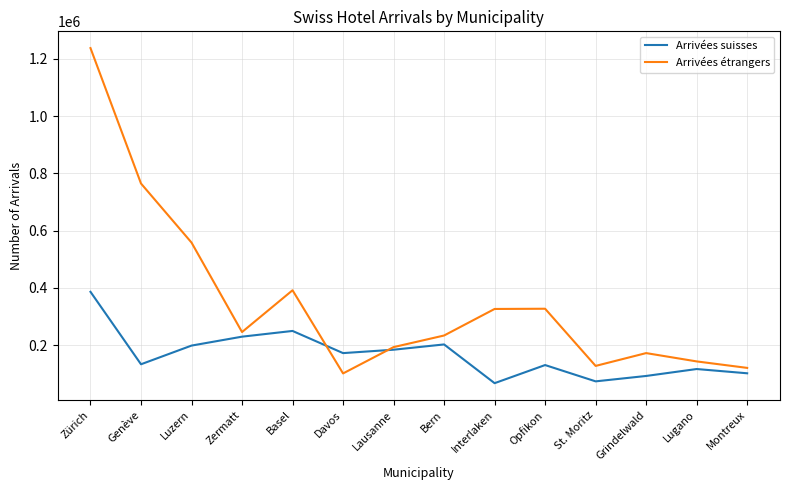

Rank the series by their maximum value, from highest to lowest.

Arrivées étrangers, Arrivées suisses